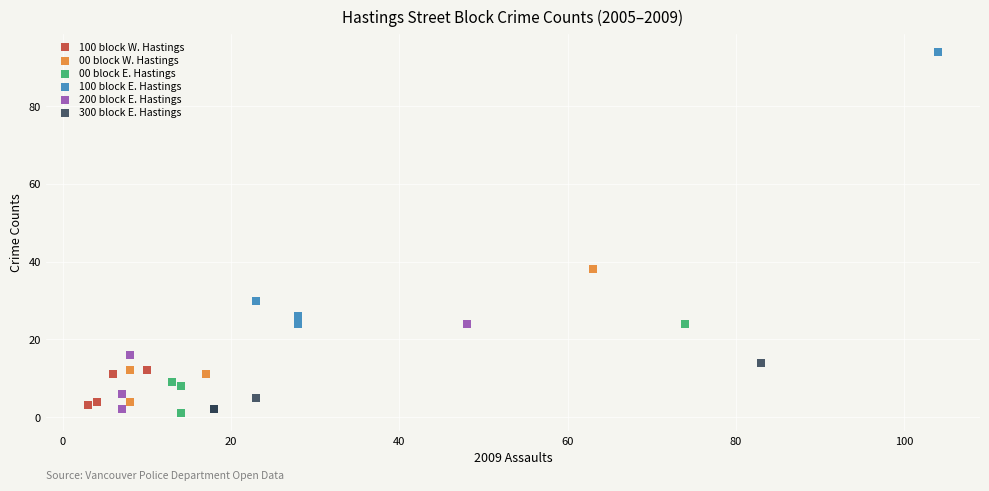

Which series has the widest spread of Y values?

100 block E. Hastings